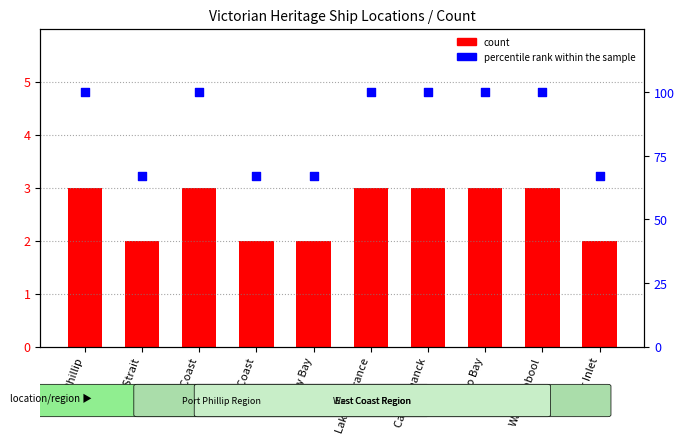

At which category is the sum across all series the highest?

Port Phillip